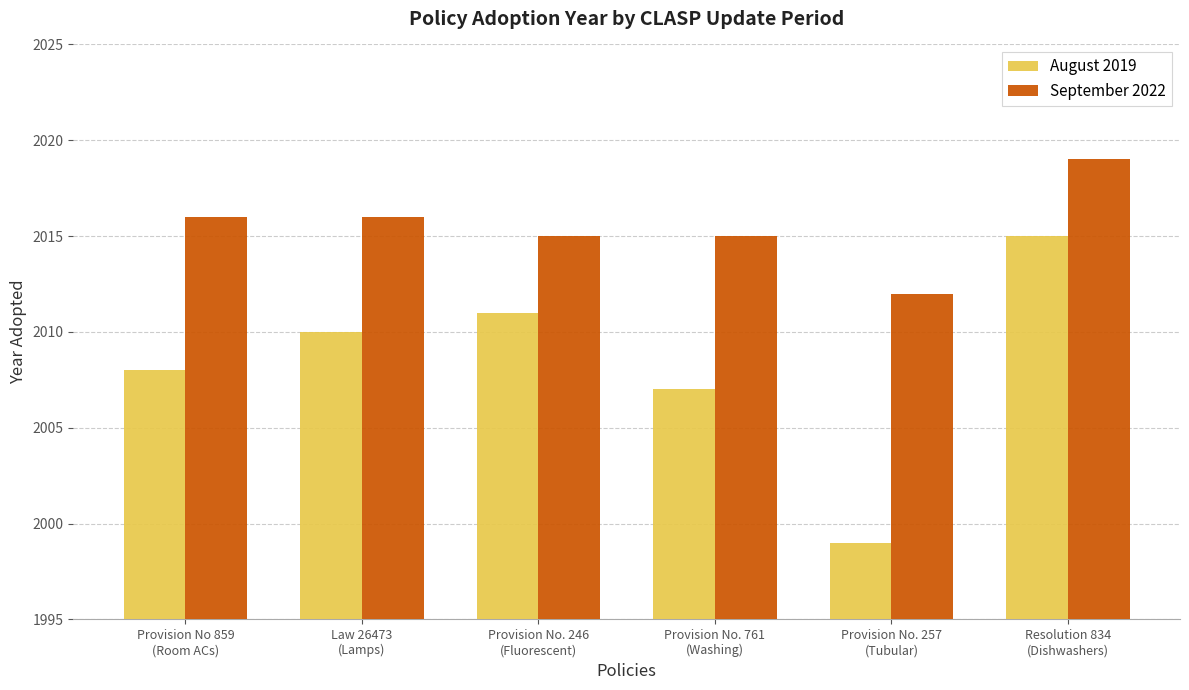

List the series in order of their overall mean, highest first.

September 2022, August 2019